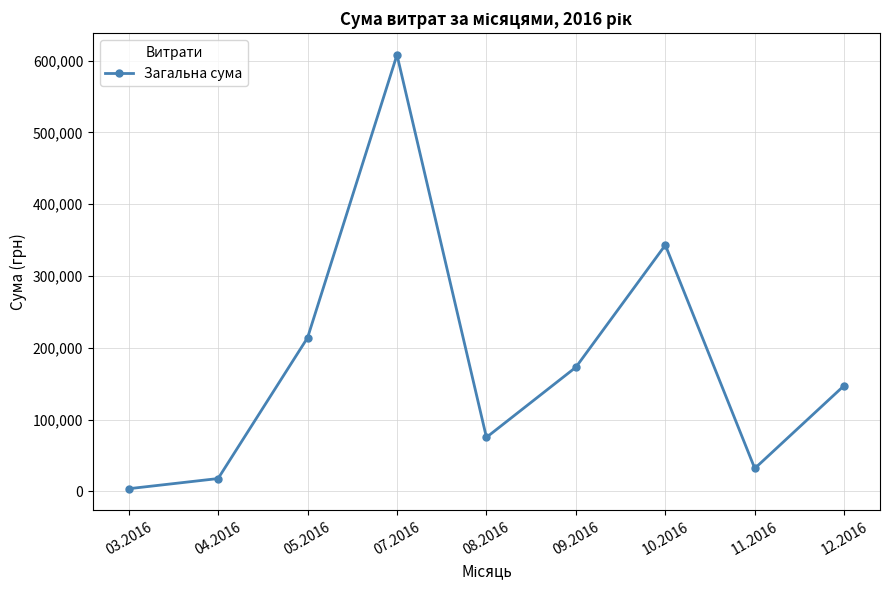

What is the minimum value shown in the chart?

3793.8